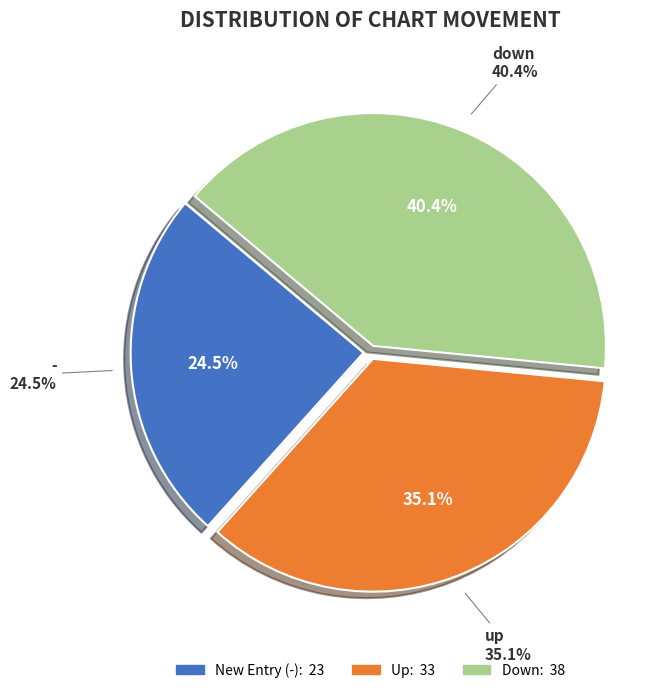

True or false: down accounts for 40% of the total.

True